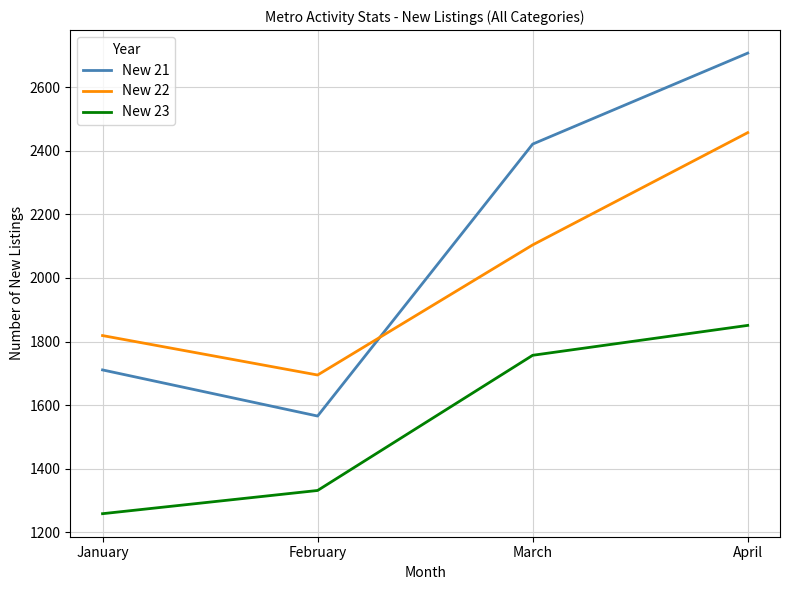

The value of New 21 at March is 2421. True or false?

True